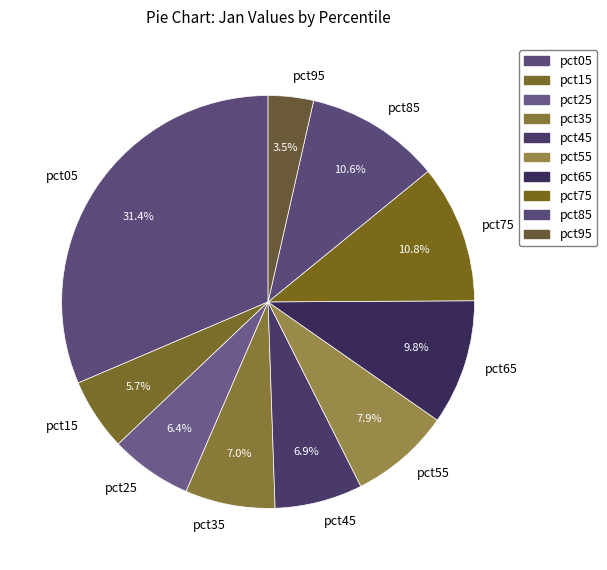

Count the number of slices in the pie.

10